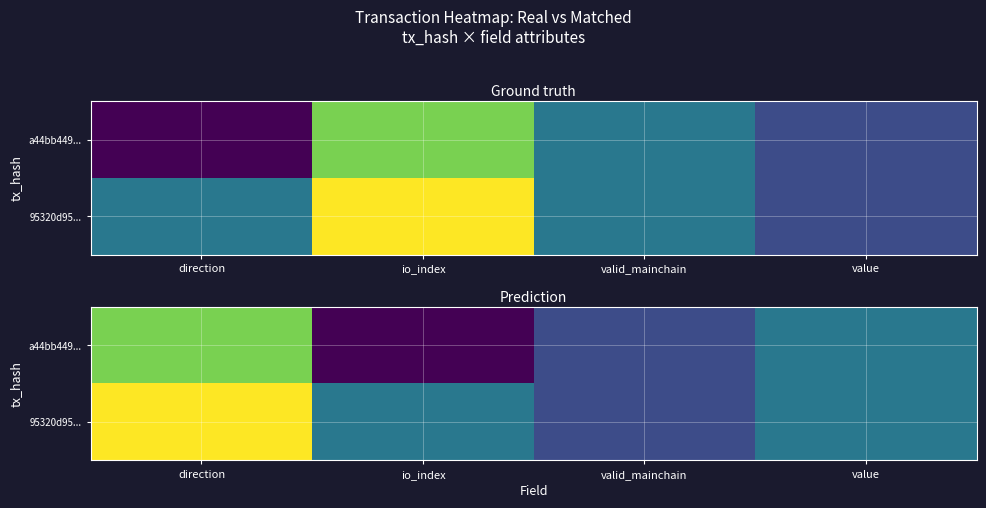

The value of 95320d95... at value is 1.0. True or false?

True